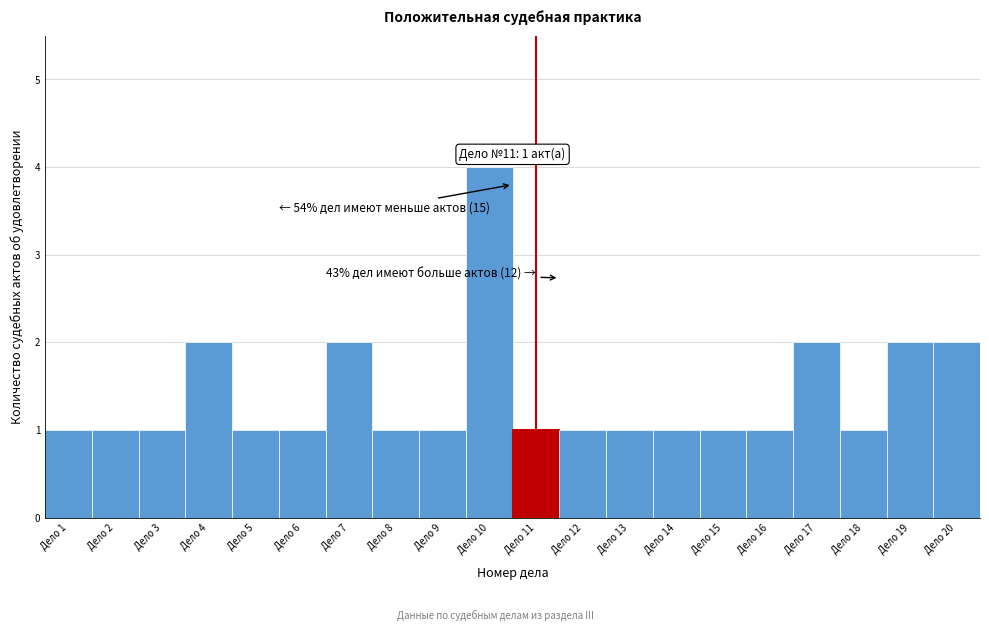

Which range on the x-axis has the tallest bar?

9.5 to 10.5